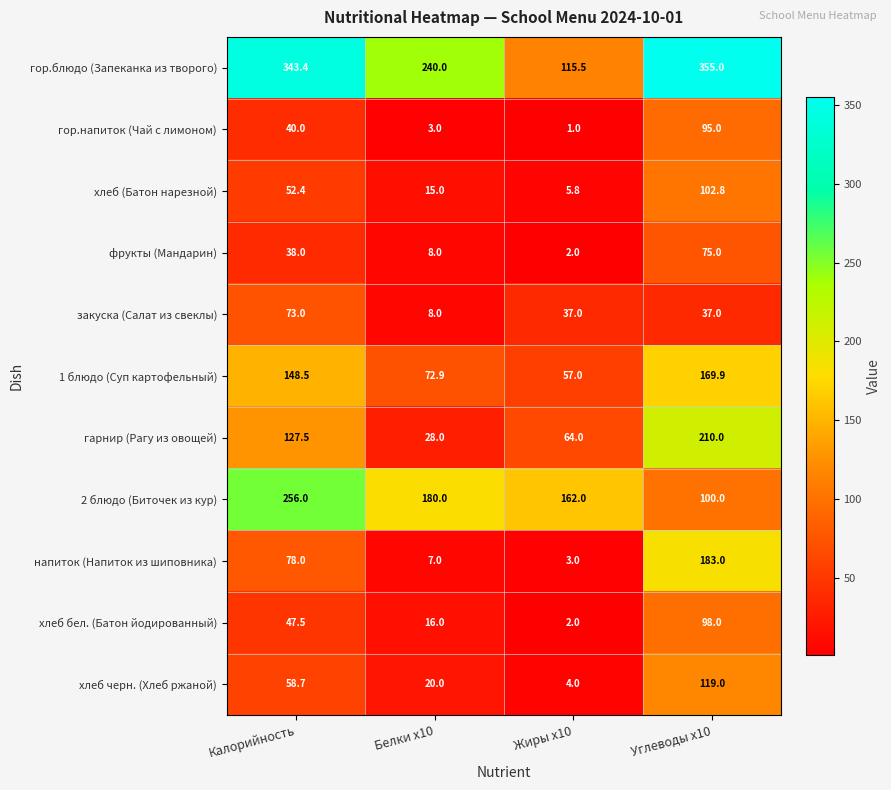

What value does the 1 блюдо (Суп картофельный) series have at Жиры x10?

57.0